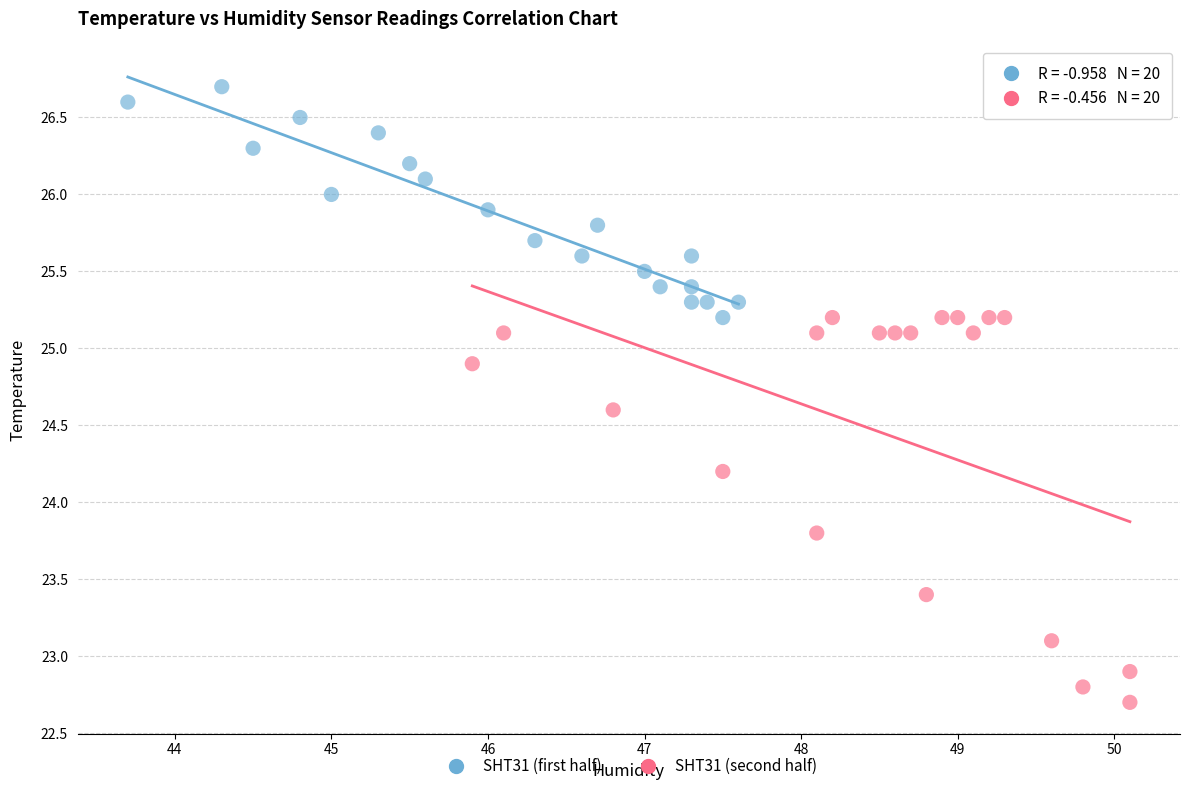

Which series has the widest spread of Y values?

SHT31 (second half)